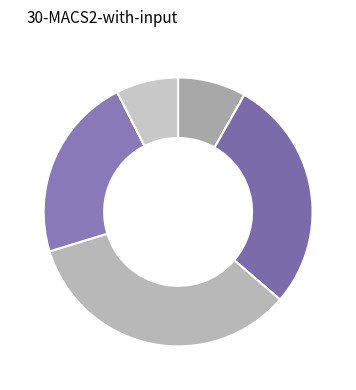

Count the number of slices in the pie.

5